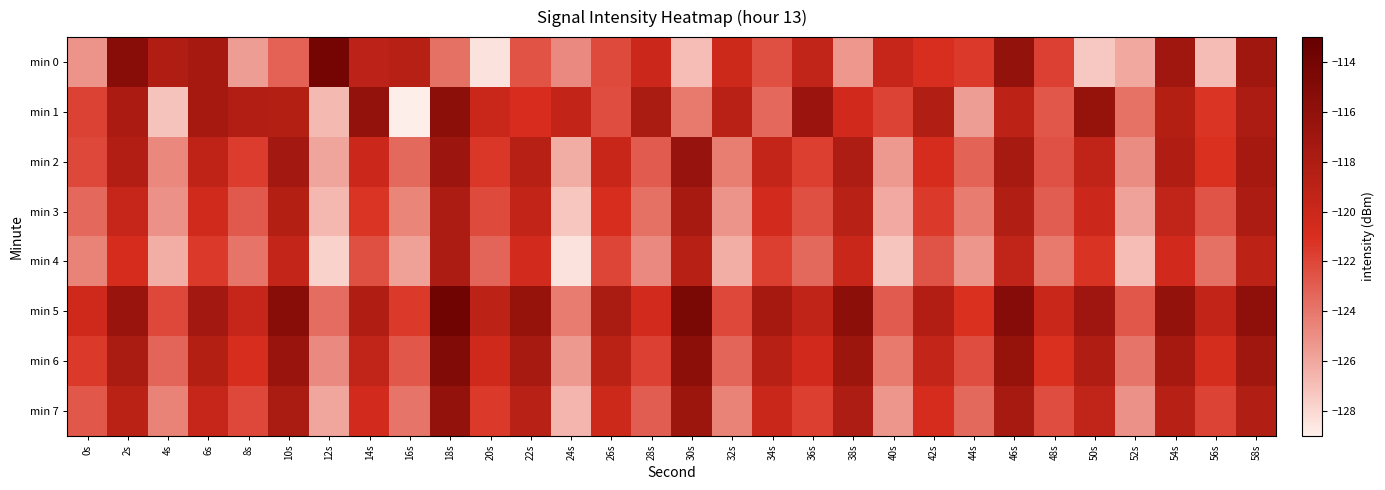

What is the smallest value displayed?

-128.9